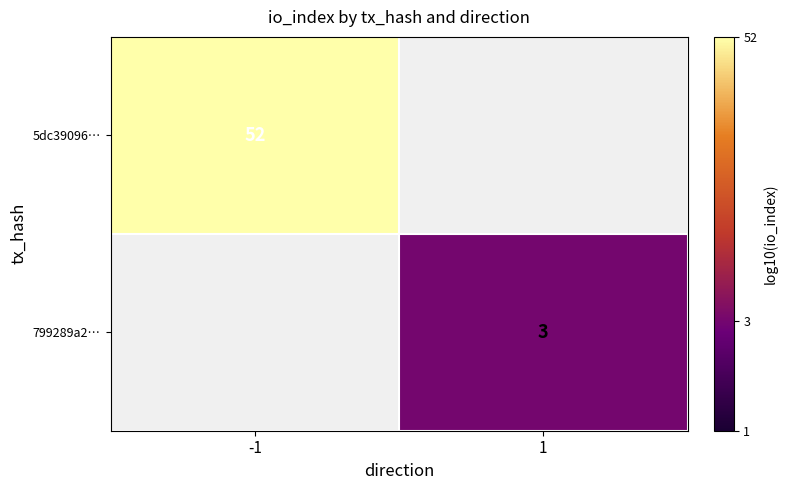

How many values in the 799289a2… series exceed 0?

1